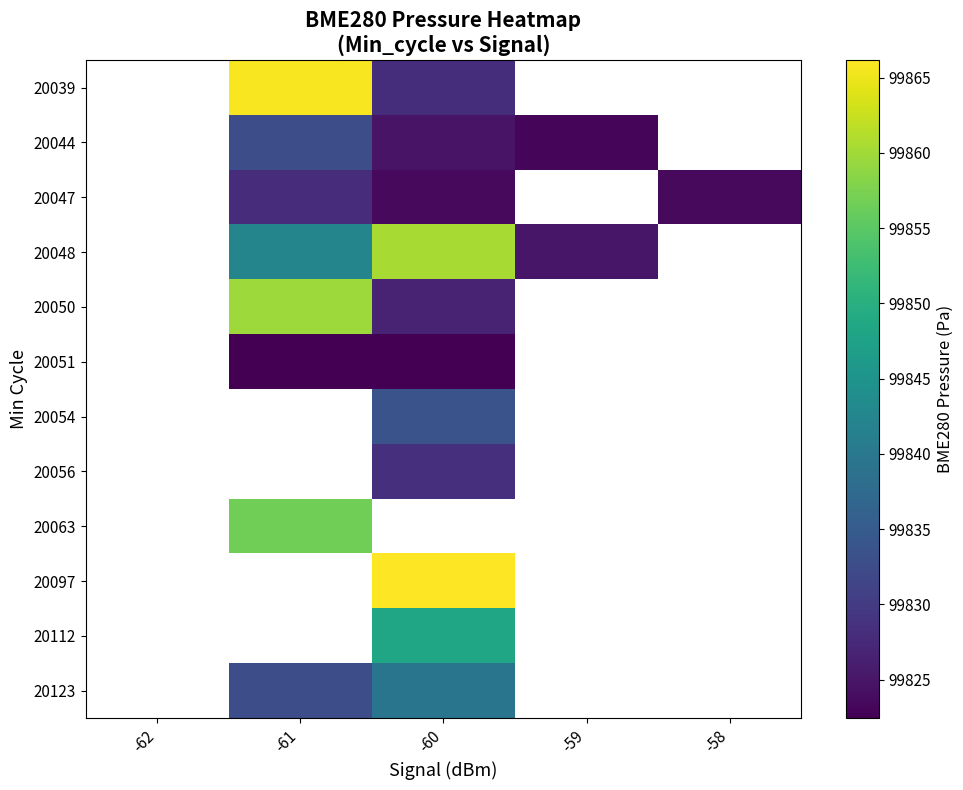

The value of 20054 at -60 is 99833.6. True or false?

True